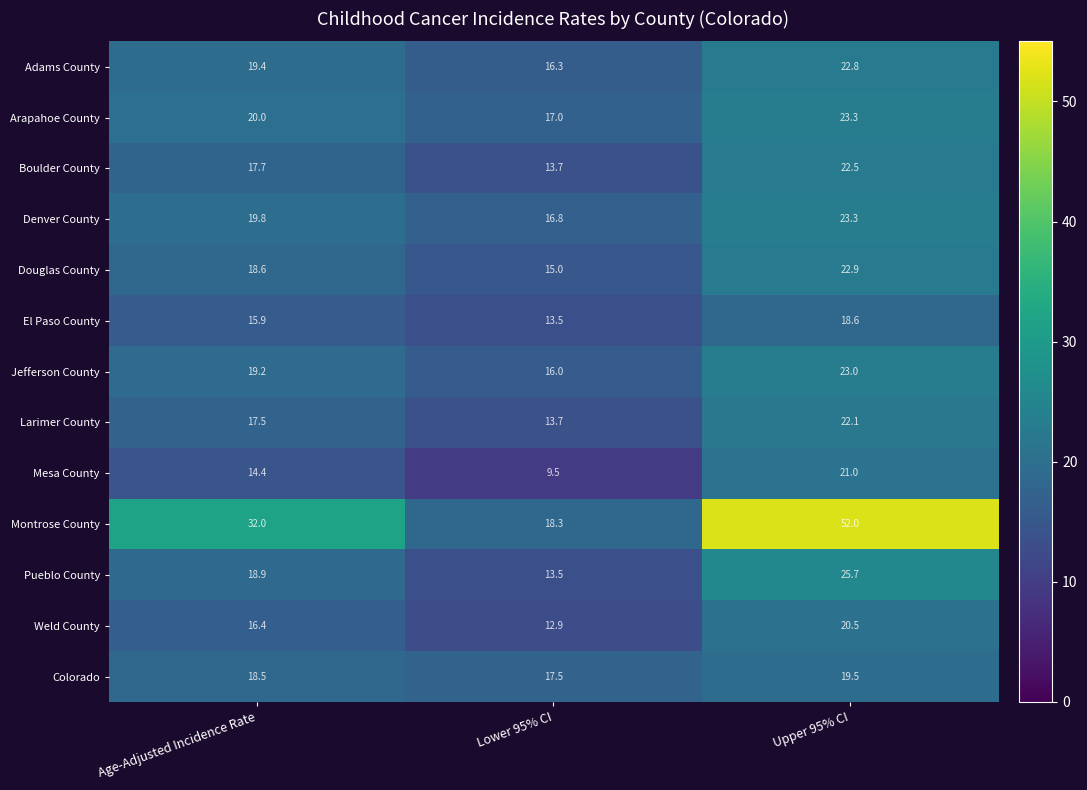

What is the total value across all series at Upper 95% CI?

317.2